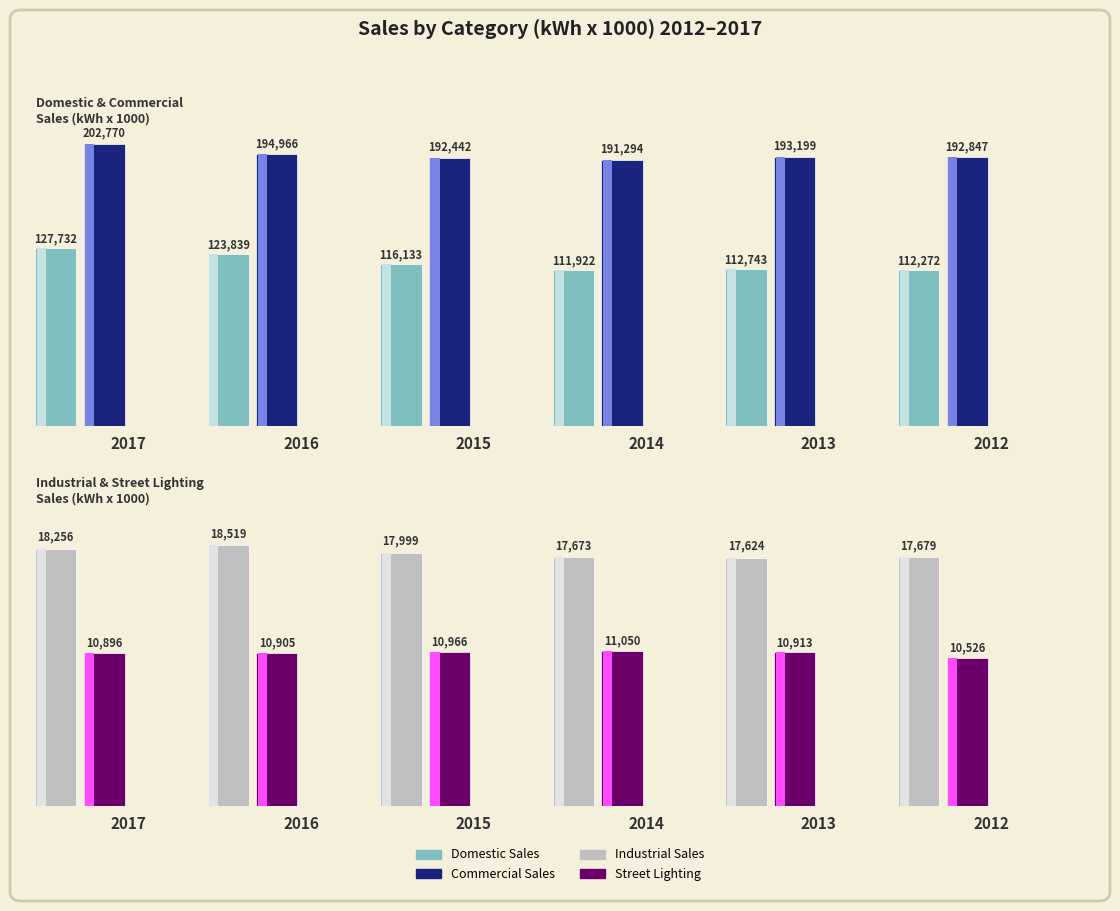

The Domestic Sales series shows 80715 at 2016. True or false?

False